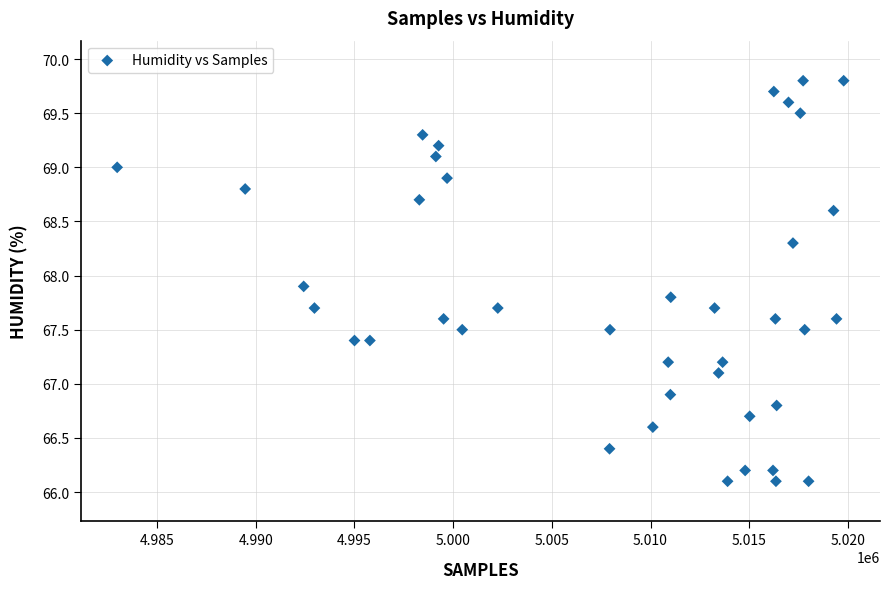

What is the range of X values (max minus min)?

36803.0